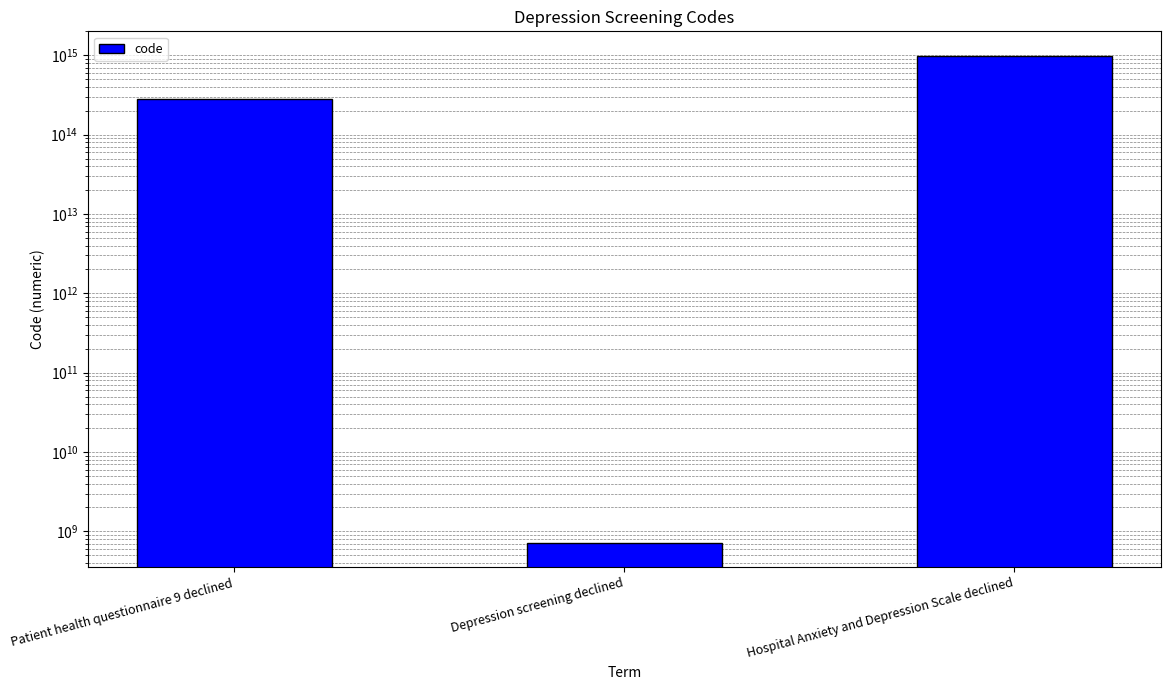

What is the change in value from Patient health questionnaire 9 declined to Depression screening declined?

-279910279166106